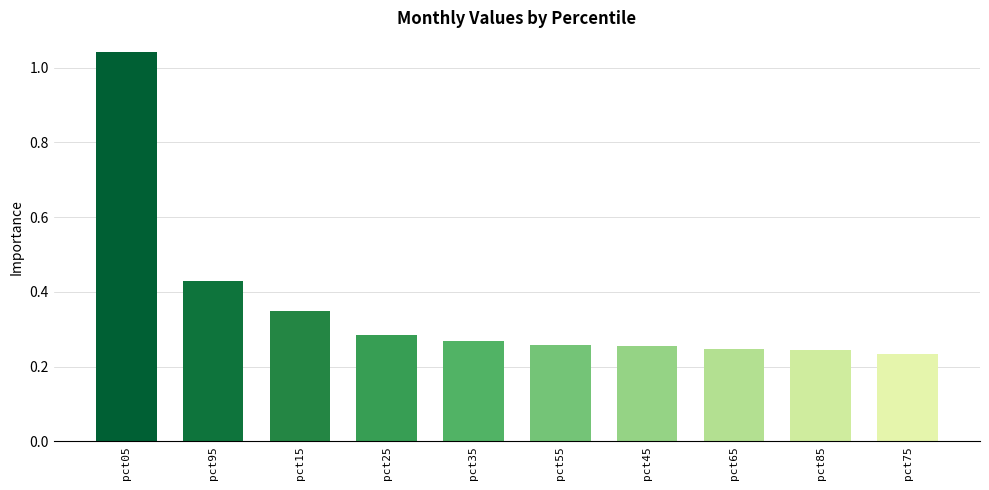

What is the label of the 8th bar from the right?

pct15